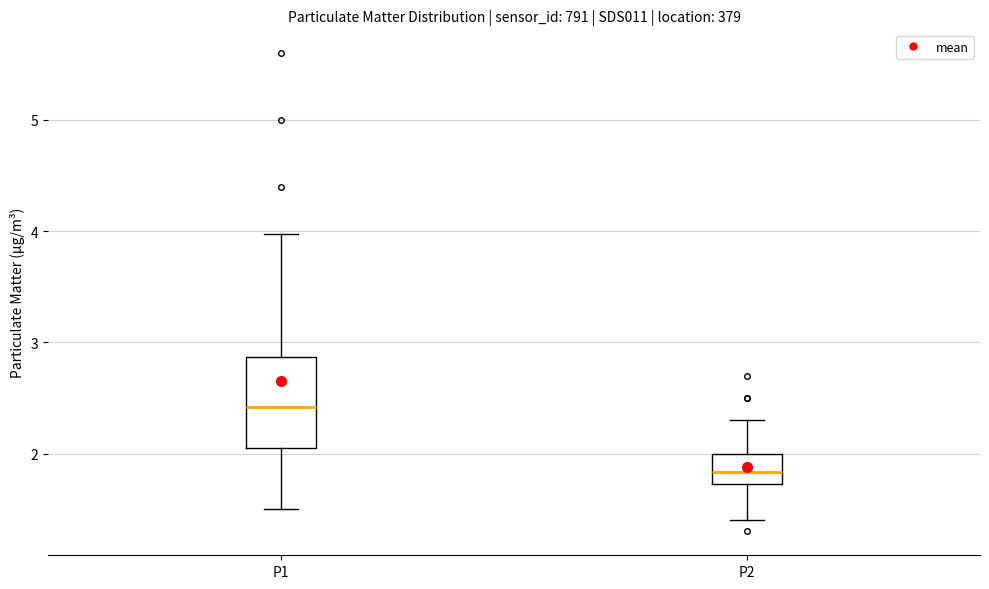

Which box's median line is the lowest?

P2